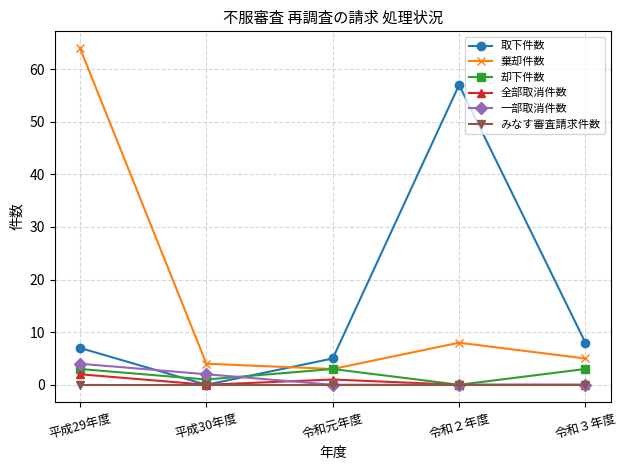

How many data points does each series have?

5